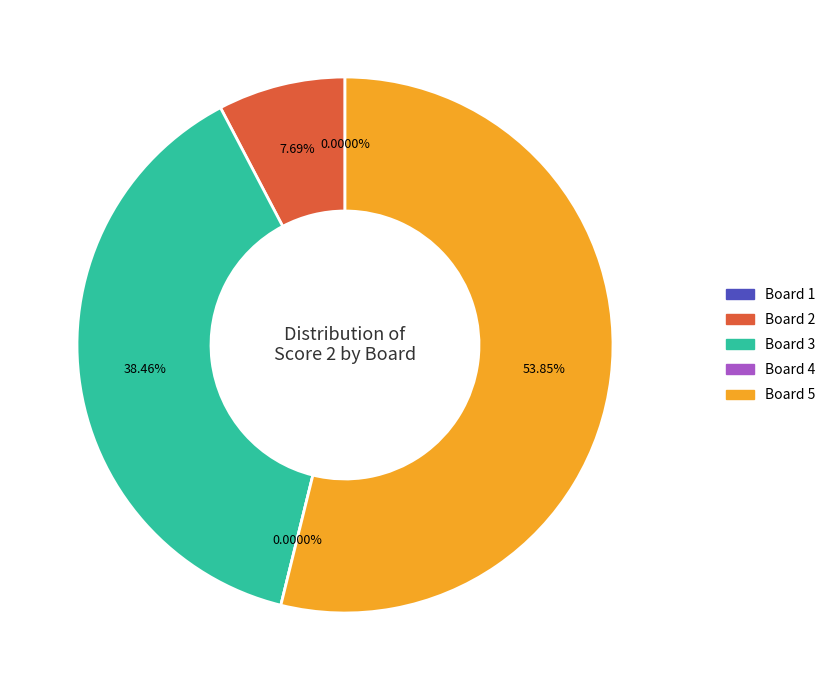

How much of the chart is everything except Board 2?

92.3%